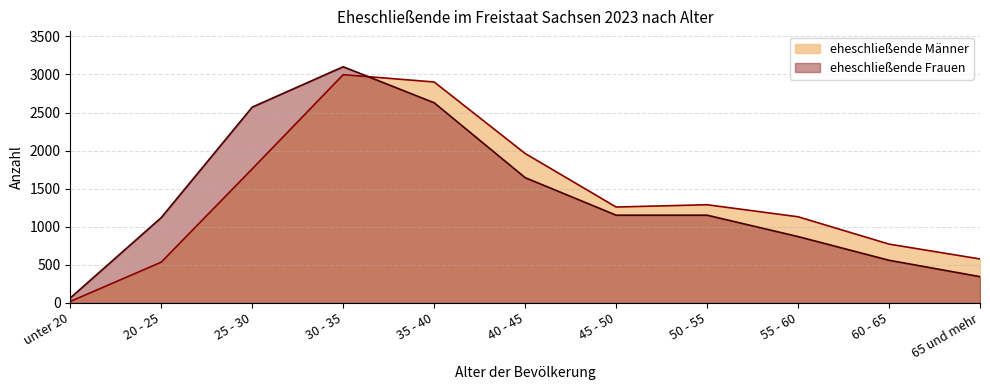

What are all the series names shown in the legend?

eheschließende Männer, eheschließende Frauen